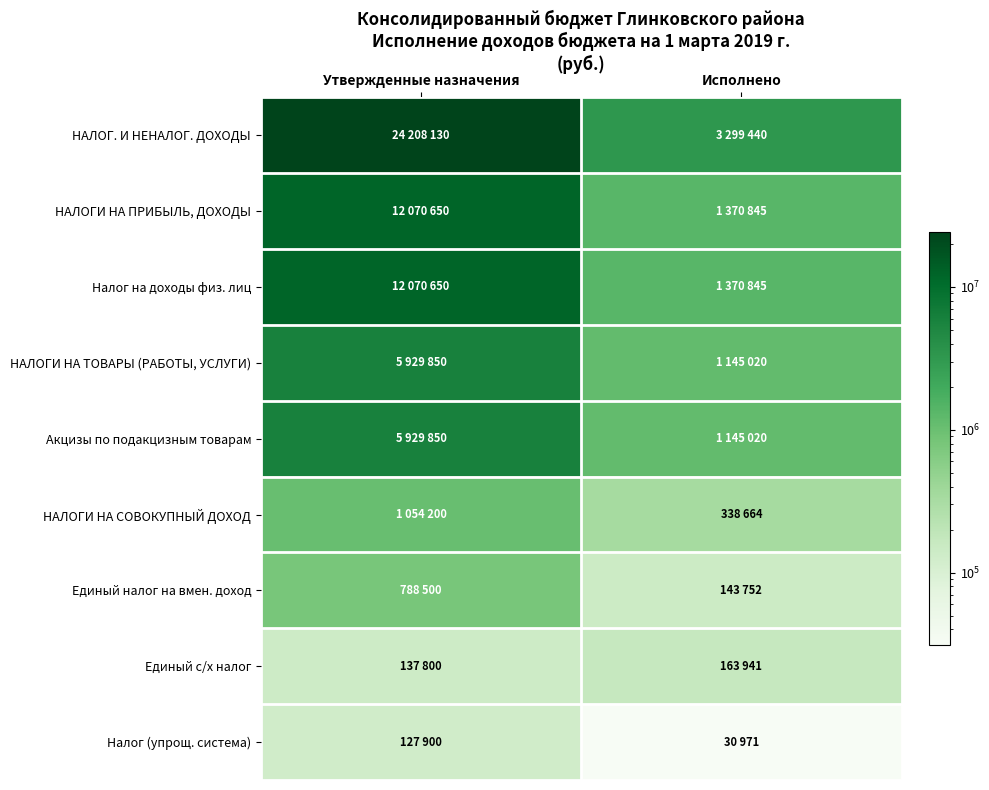

At which category is the sum across all series the highest?

Утвержденные назначения